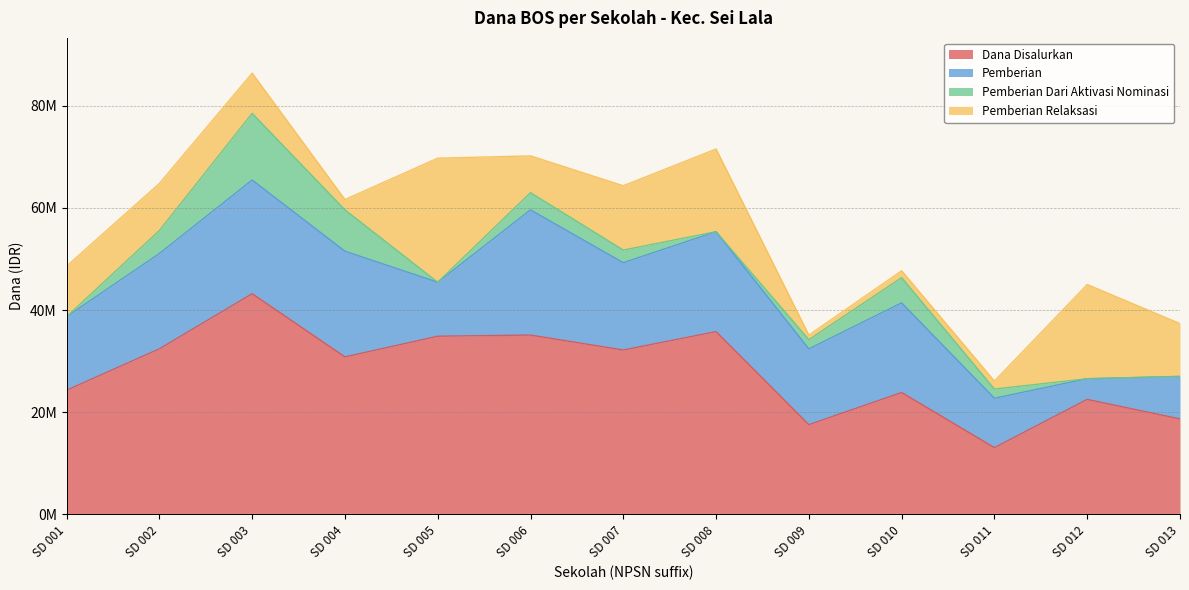

What is the value of the Dana Disalurkan point at the 6th from the left?

35100000